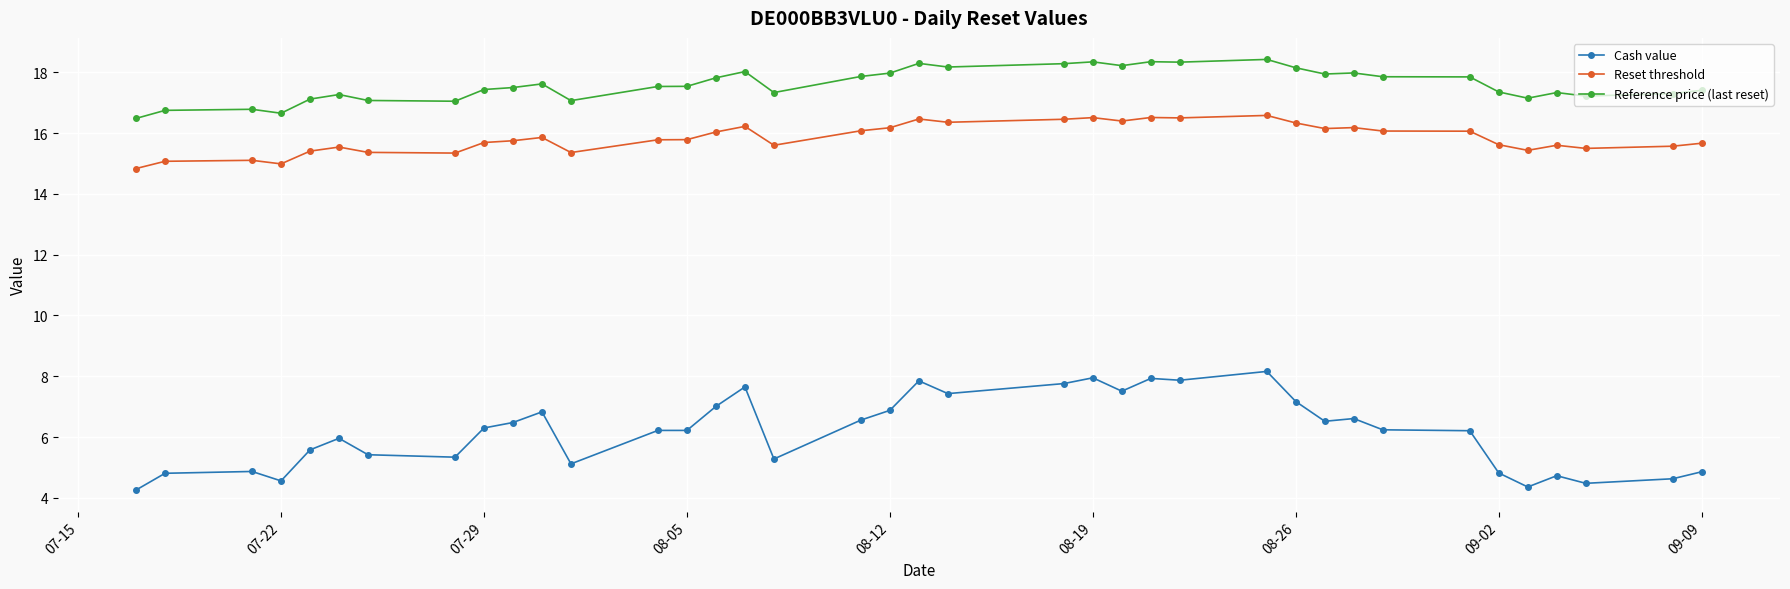

Rank the series by their maximum value, from lowest to highest.

Cash value, Reset threshold, Reference price (last reset)